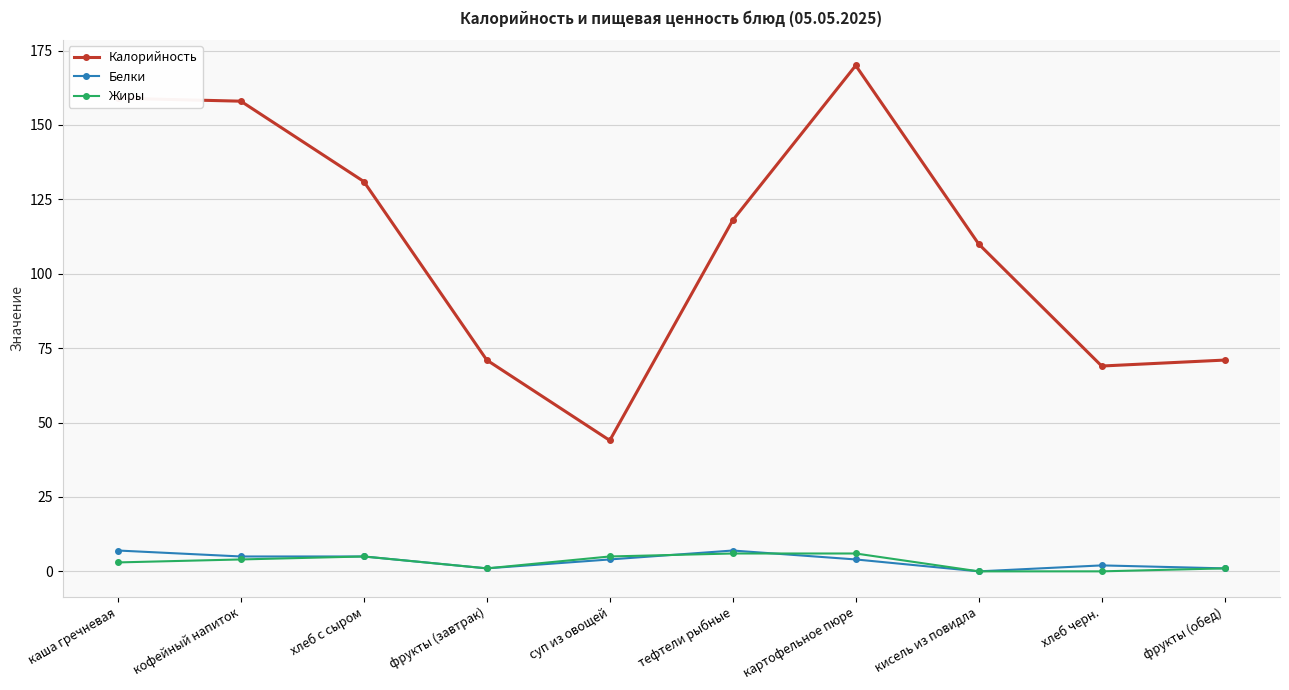

True or false: Белки and Калорийность cross at least once.

False